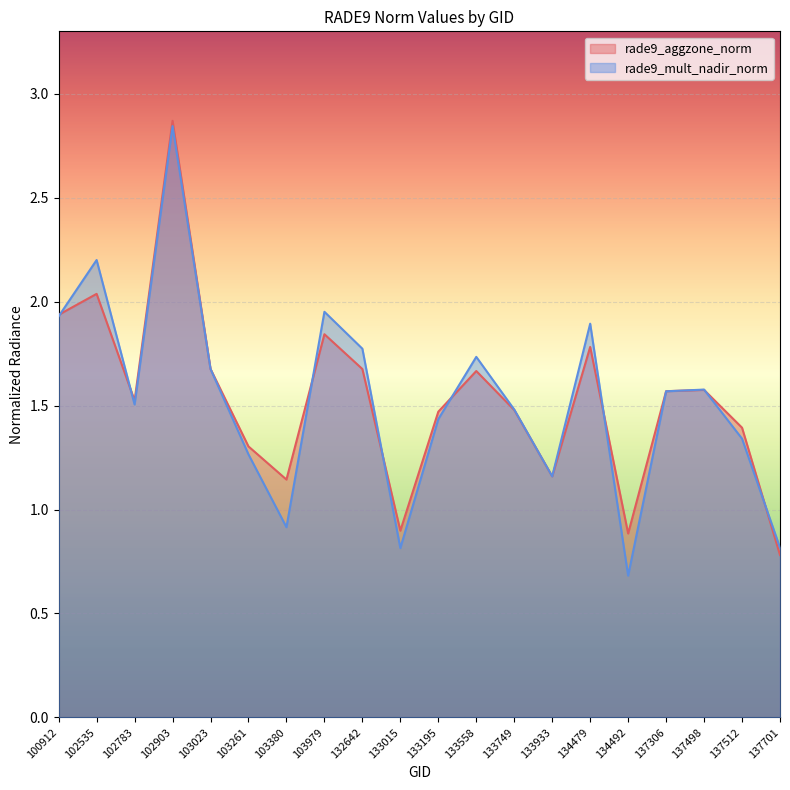

What is the difference between the rade9_mult_nadir_norm values at 137498 and 102535?

0.6